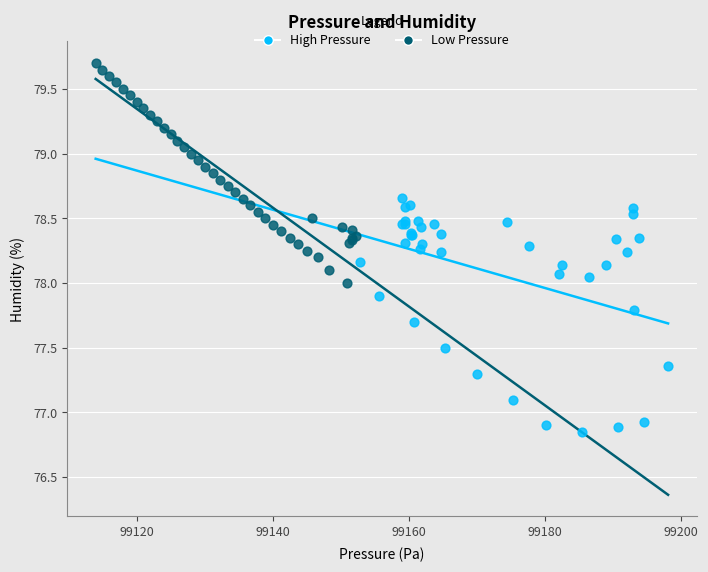

Which series contains the lowest Y value?

High Pressure